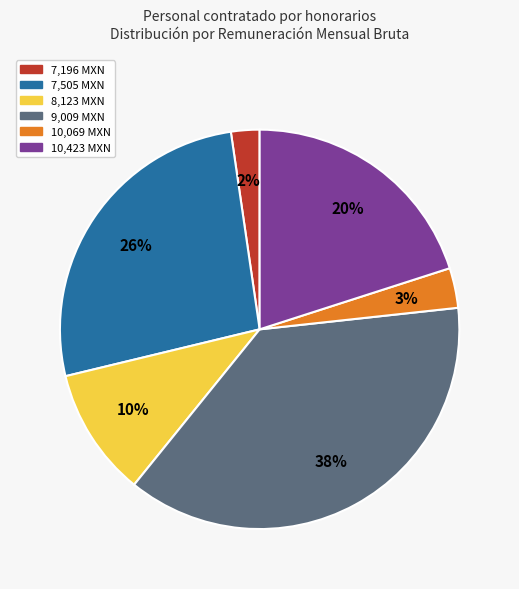

Rank the categories by value from lowest to highest.

7,196 MXN, 10,069 MXN, 8,123 MXN, 10,423 MXN, 7,505 MXN, 9,009 MXN